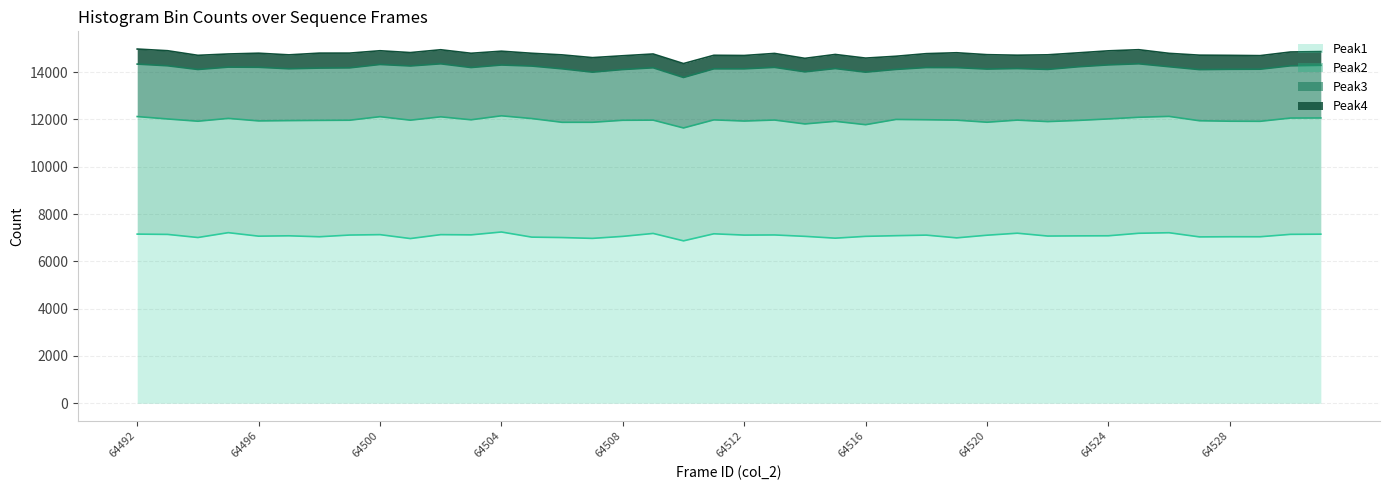

Count the number of categories in the chart.

40